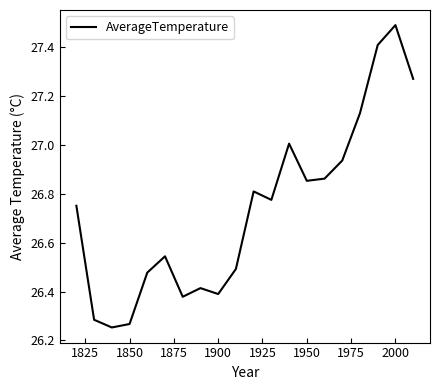

What is the maximum value shown in the chart?

27.5